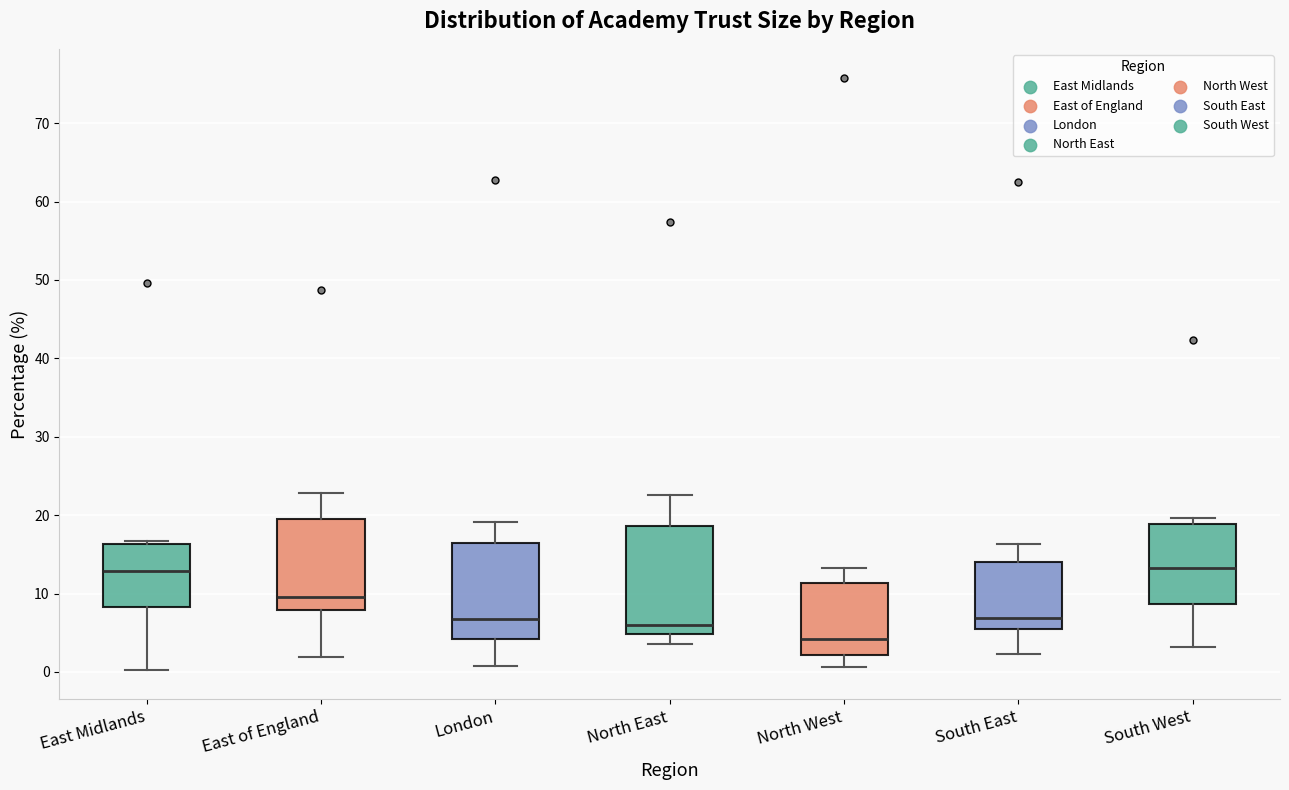

Where does the upper whisker of the box for South East end on the y-axis? The values are not printed on the chart, so give them approximately, as read against the axis.

16